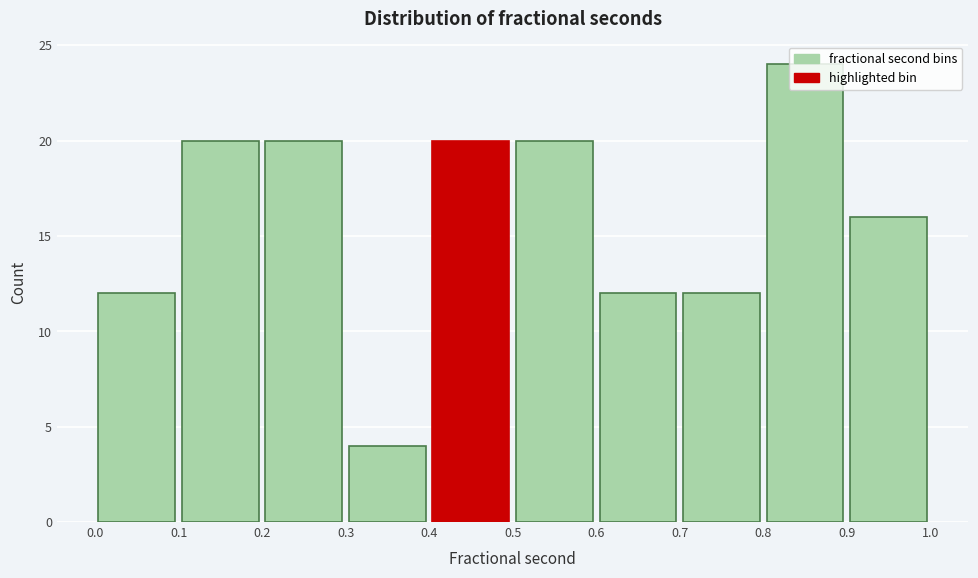

Which range on the x-axis has the tallest bar?

0.8 to 0.9